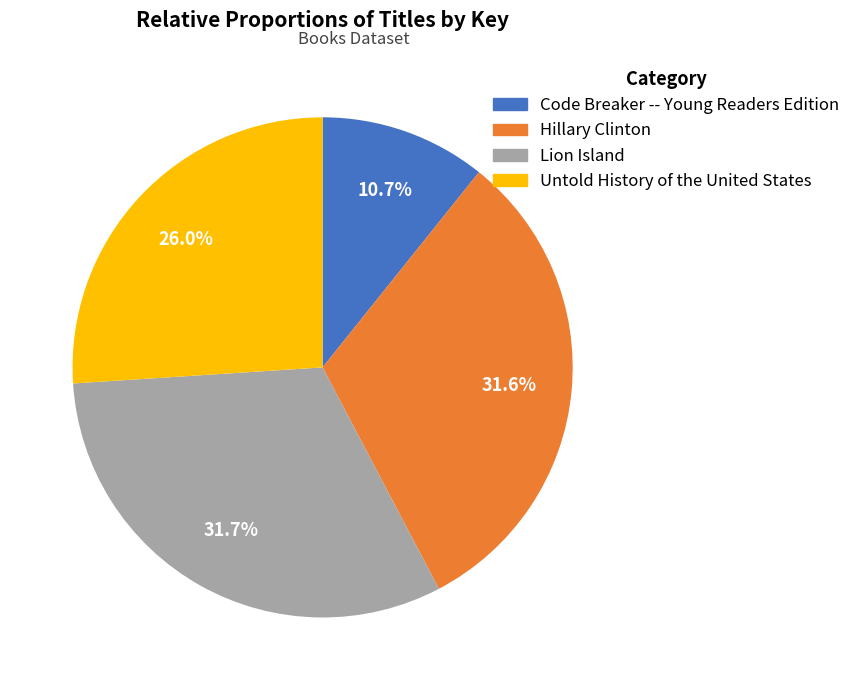

The Lion Island slice represents 32% of the pie. True or false?

True